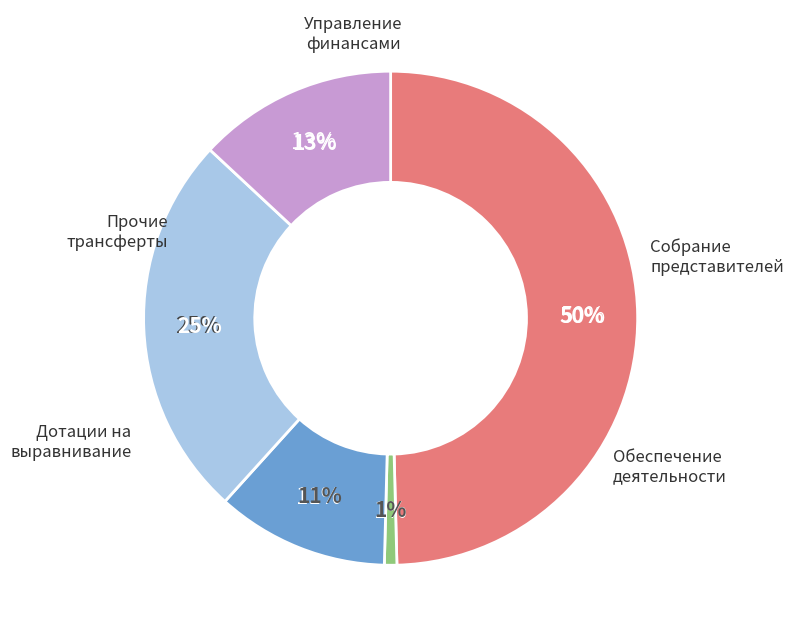

To the nearest percent, what percentage of the pie is Прочие межбюджетные трансферты?

25%